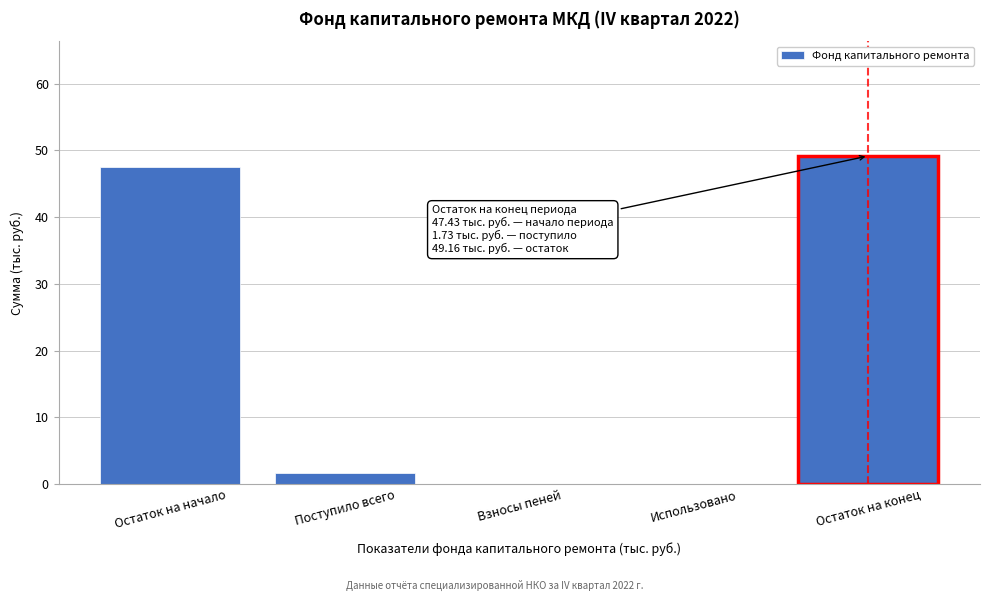

Reading right to left, extract all data points from this chart.

Остаток на конец=49.2	Использовано=0.0	Взносы пеней=0.0	Поступило всего=1.7	Остаток на начало=47.4